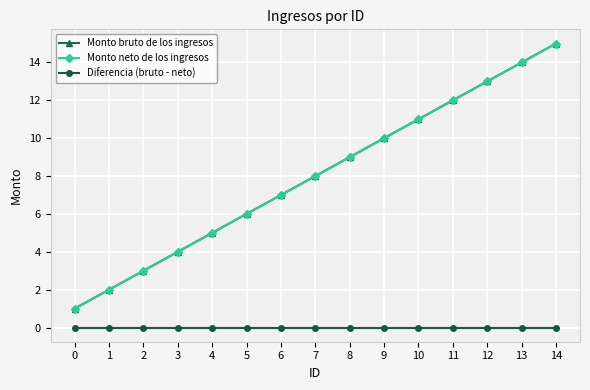

List the labels in order of Monto bruto de los ingresos value, largest first.

14, 13, 12, 11, 10, 9, 8, 7, 6, 5, 4, 3, 2, 1, 0